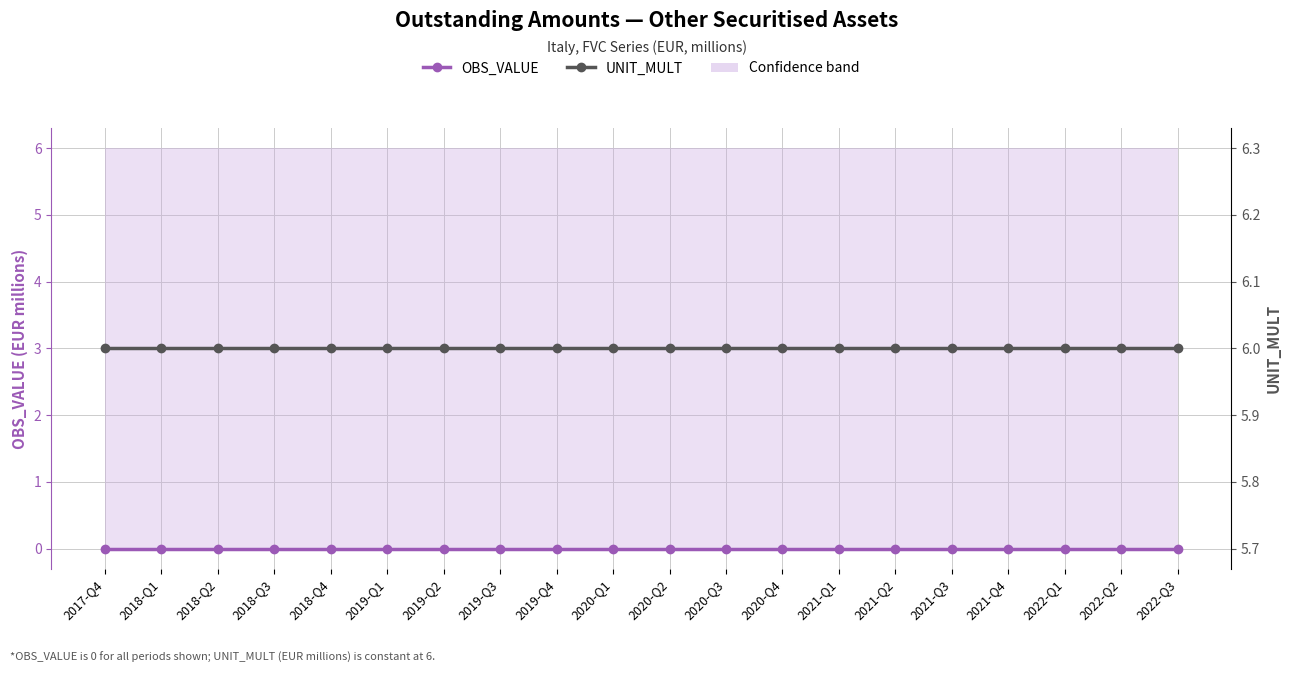

True or false: OBS_VALUE and UNIT_MULT intersect in this chart.

False